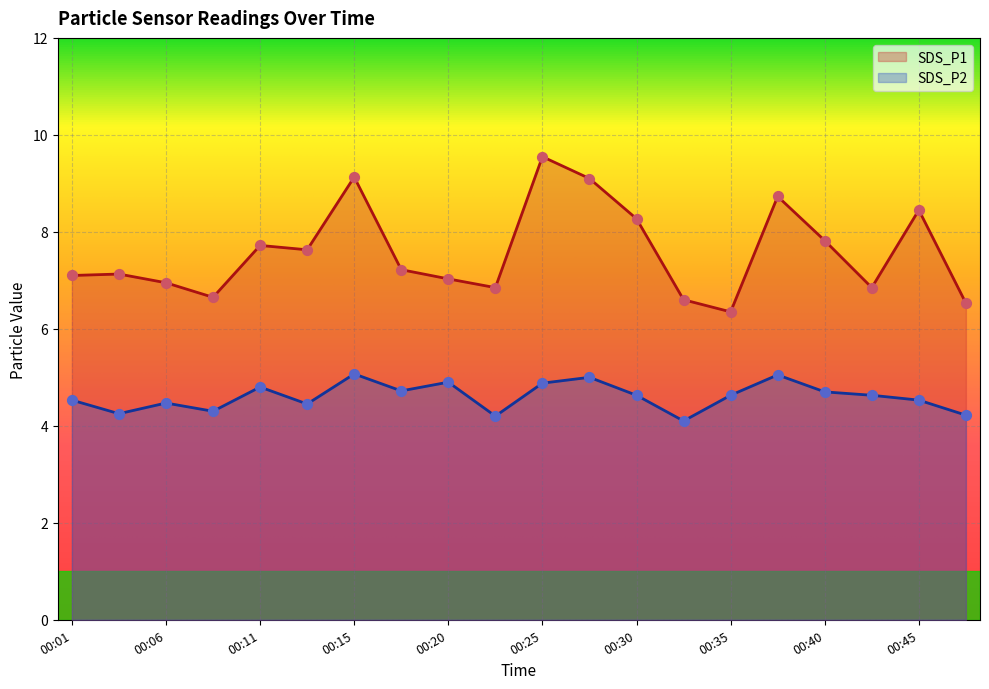

Which series reaches the maximum Y coordinate?

SDS_P1